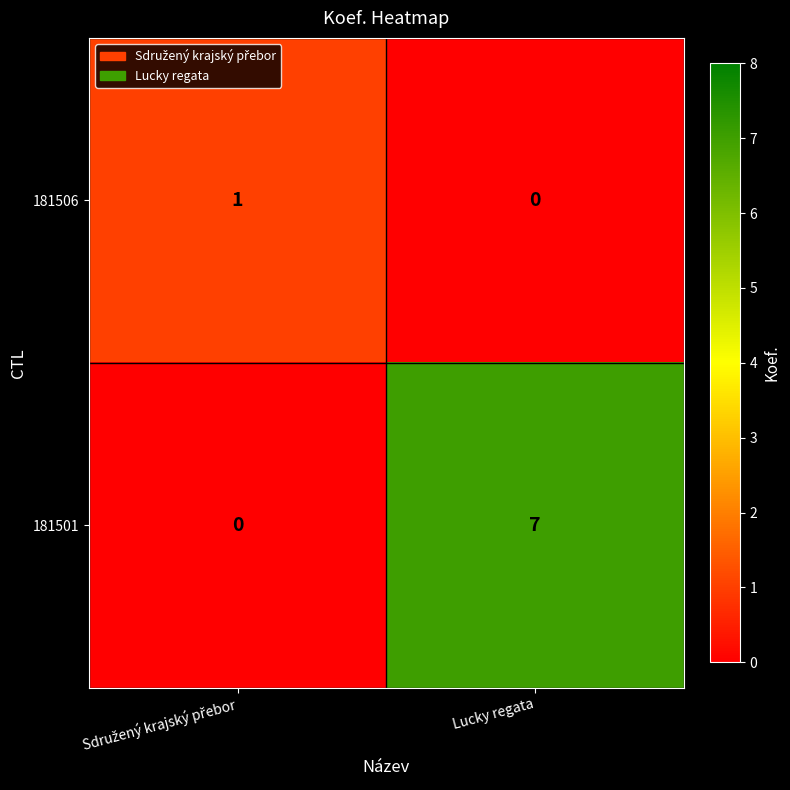

Rank the series at Lucky regata from lowest to highest value.

181506, 181501